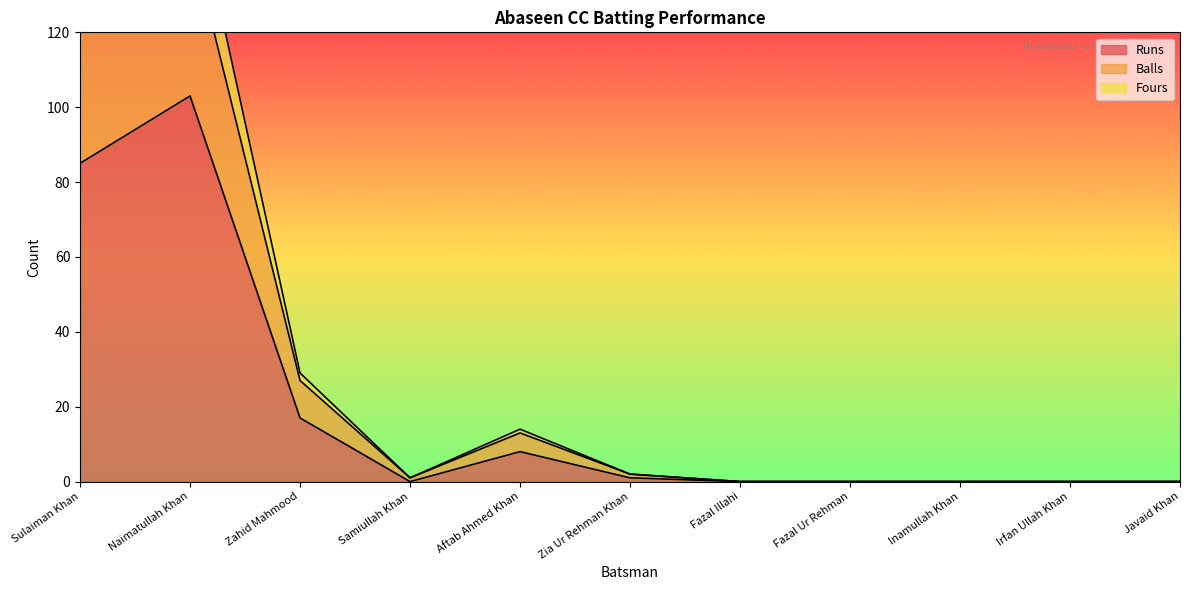

How many interior local valleys does the Balls series have?

1